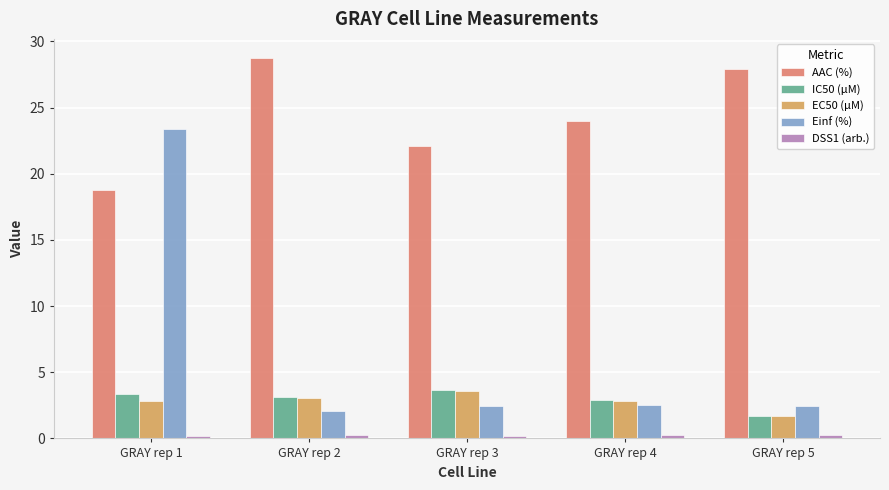

What is the maximum value for Einf (%)?

23.4